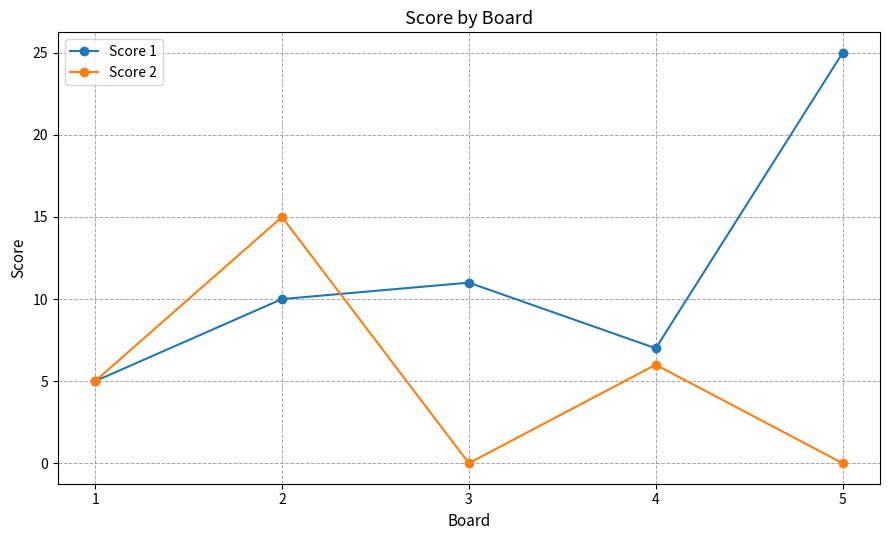

Reading right to left, what are all the values shown in this chart?

Score 1: 25	7	11	10	5
Score 2: 0	6	0	15	5